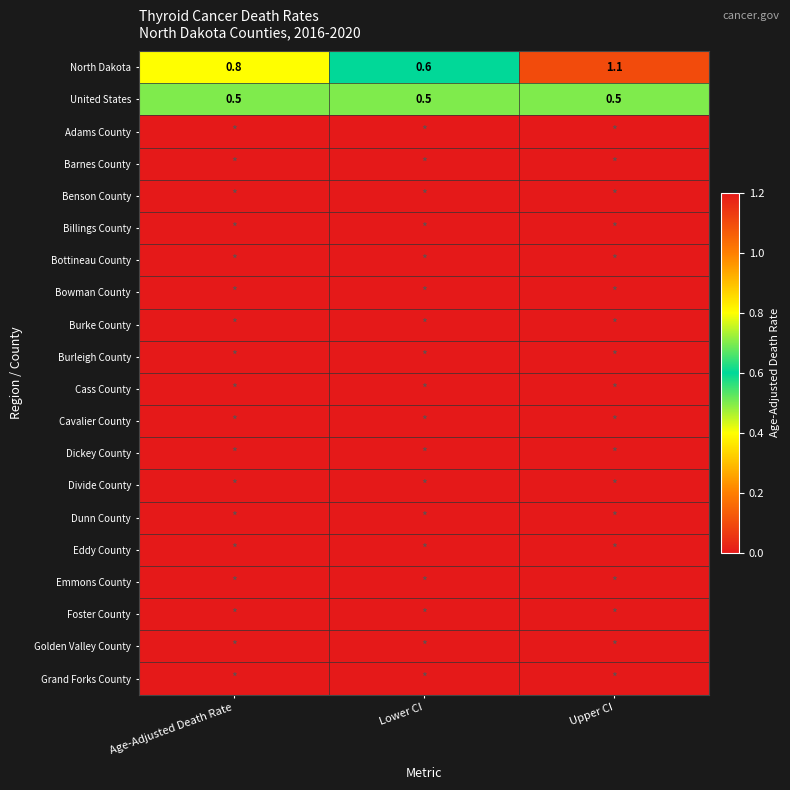

How many series are shown in this chart?

20